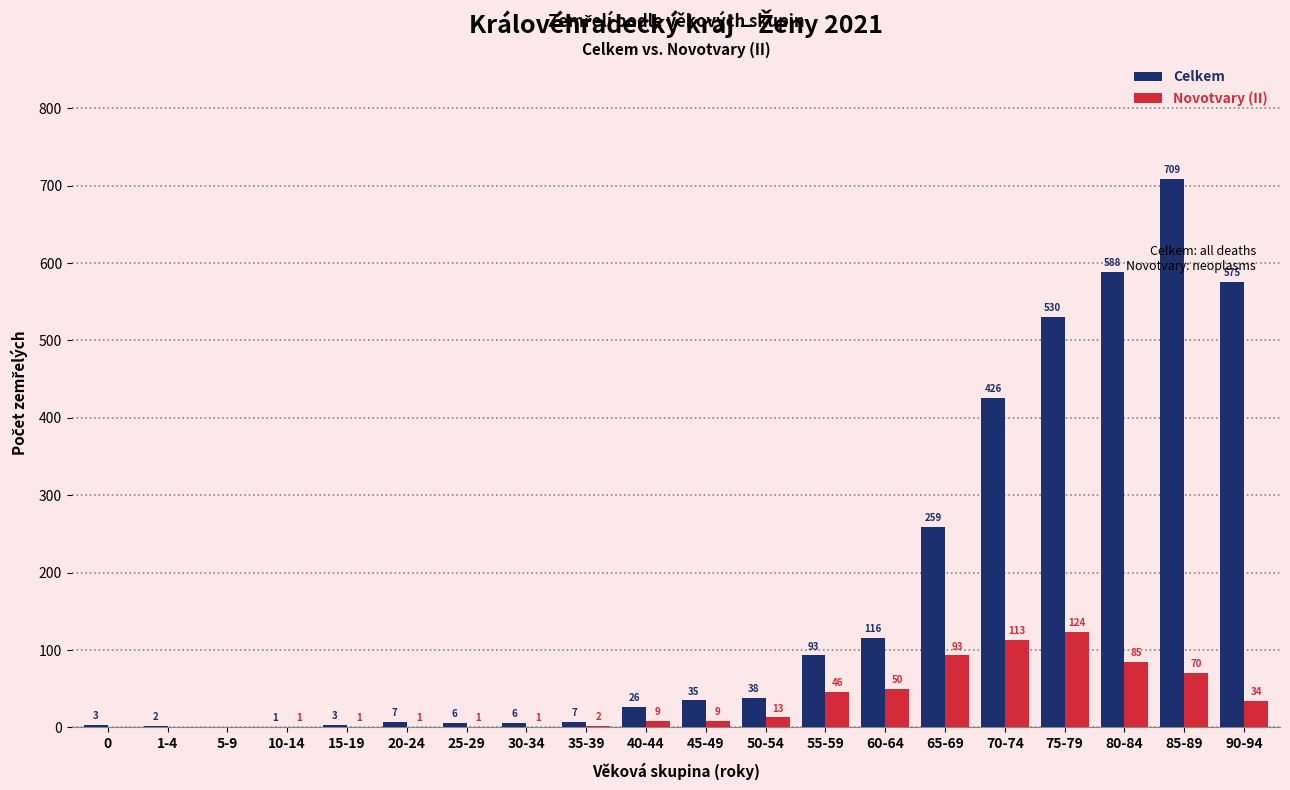

Reading left to right, transcribe all the data shown in this chart.

Celkem: 3	2	0	1	3	7	6	6	7	26	35	38	93	116	259	426	530	588	709	575
Novotvary (II): 0	0	0	1	1	1	1	1	2	9	9	13	46	50	93	113	124	85	70	34